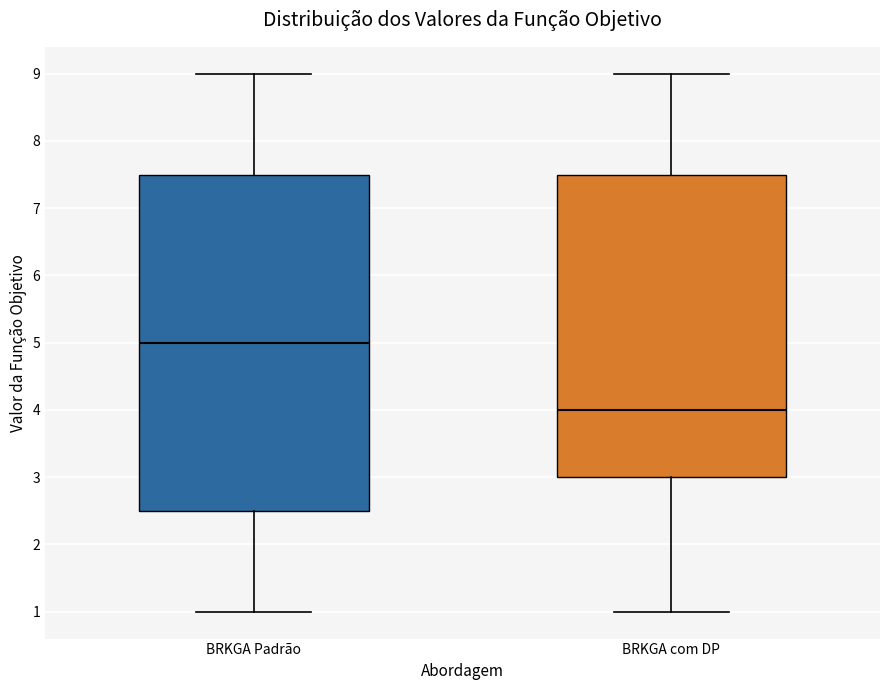

Reading left to right, read every box against the y-axis: the position of its median line, the range the box covers, and the ends of its whiskers. The values are not printed on the chart, so give them approximately, as read against the axis.

BRKGA Padrão: median 5.0, box 2.5 to 7.5, whiskers 1.0 to 9.0
BRKGA com DP: median 4.0, box 3.0 to 7.5, whiskers 1.0 to 9.0